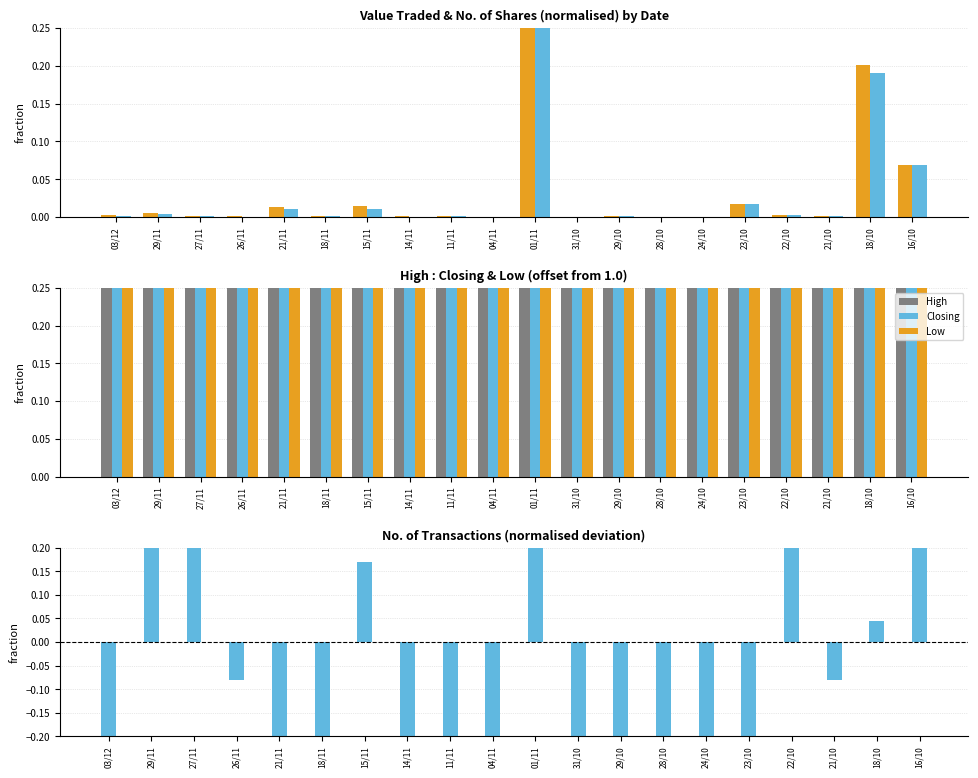

Count the Low values in the range 0 to 1.

20